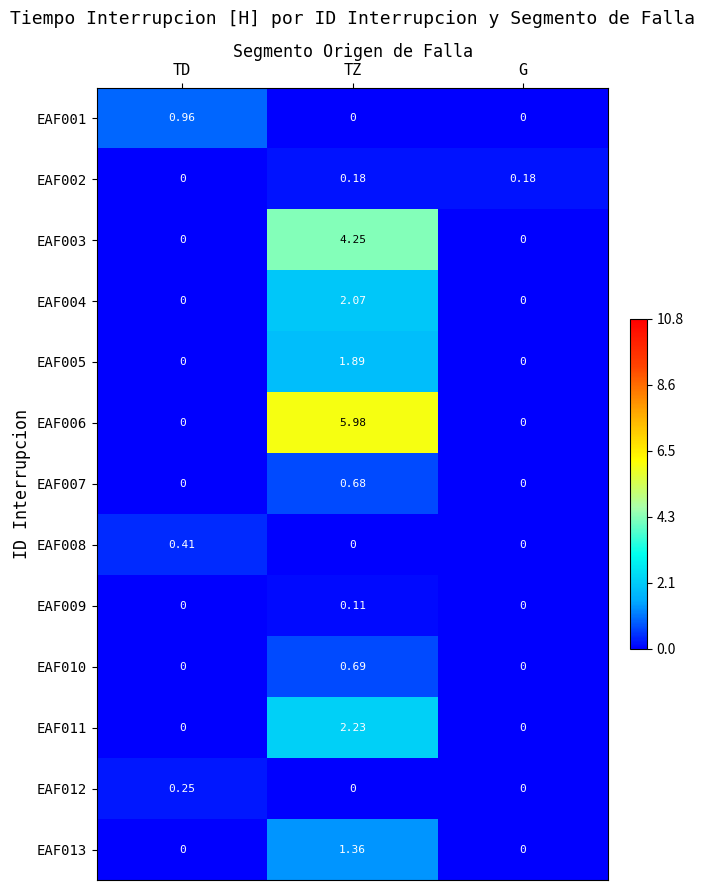

Which series has the widest spread of values?

EAF006